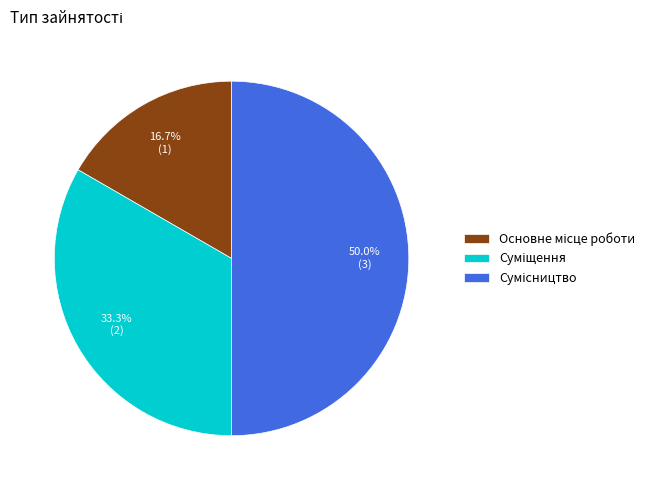

How many segments does this pie chart have?

3